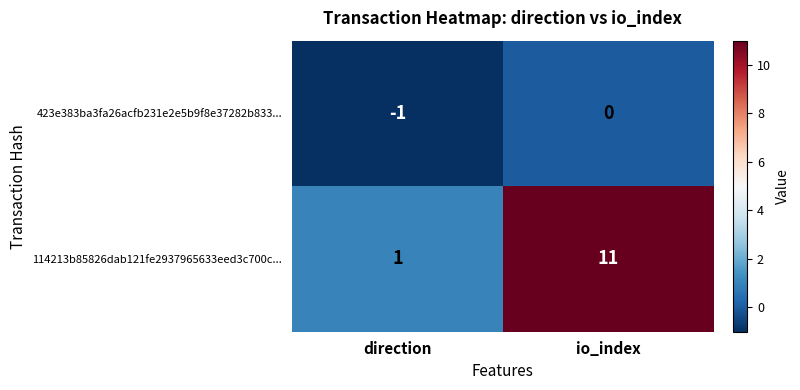

Is it true that 114213b85826dab121fe2937965633eed3c700c... equals 16 at io_index?

False